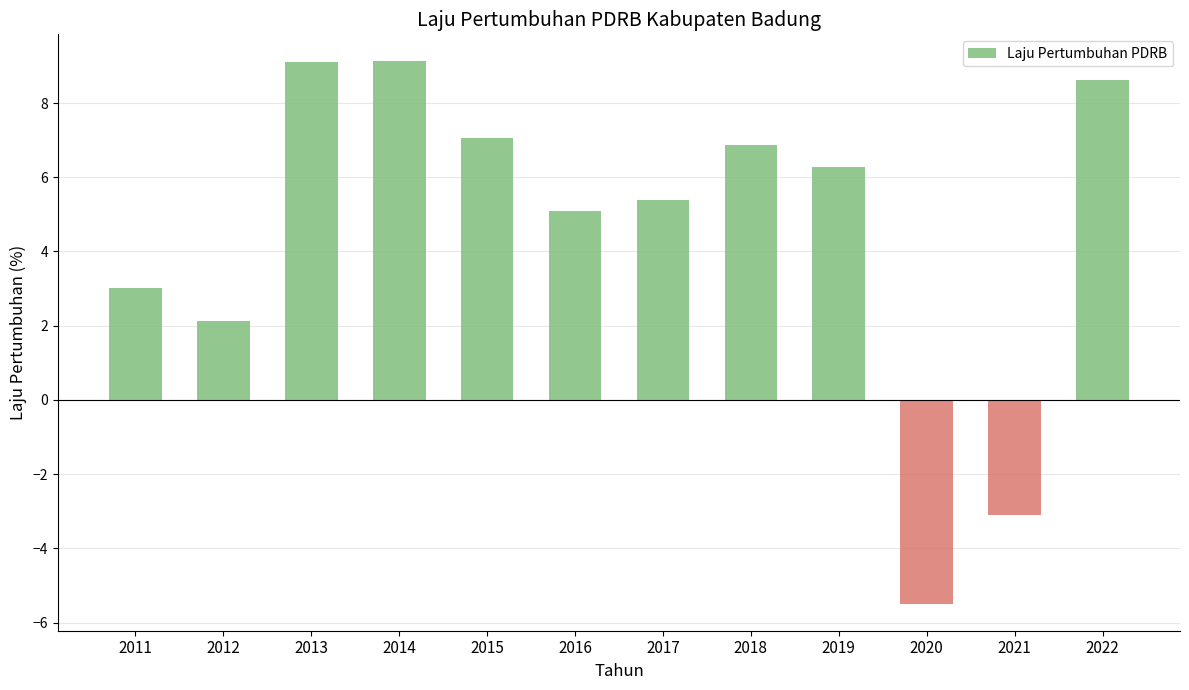

How many bars are there in total?

12